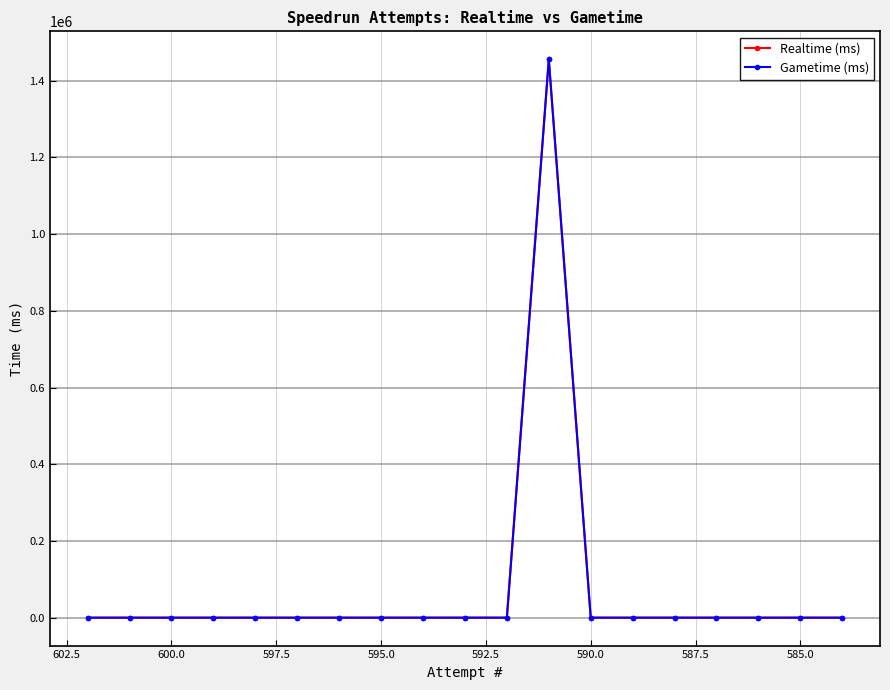

How many positive values does the Realtime (ms) series have?

1